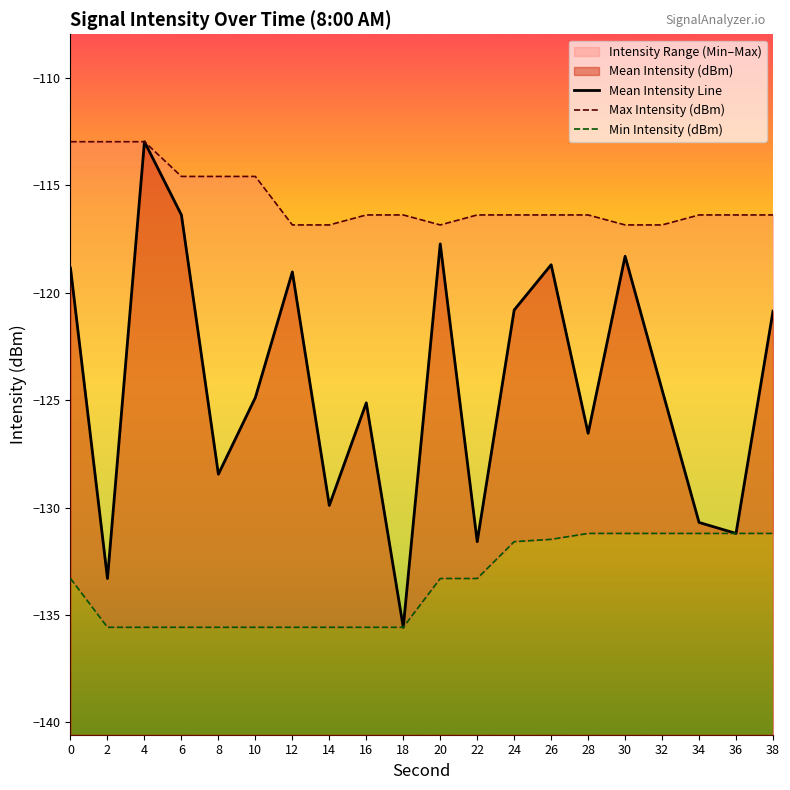

What is the smallest value displayed?

-135.6